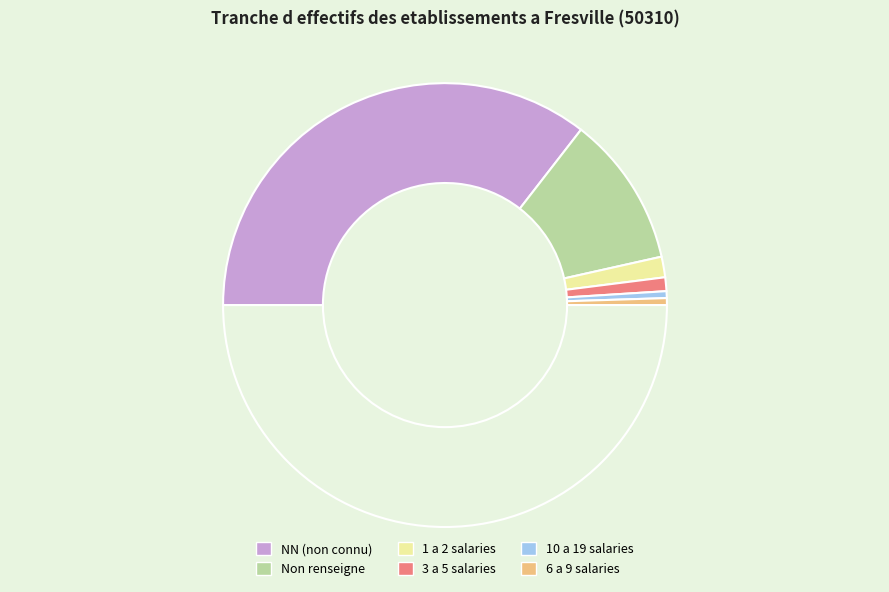

How many segments does this pie chart have?

7